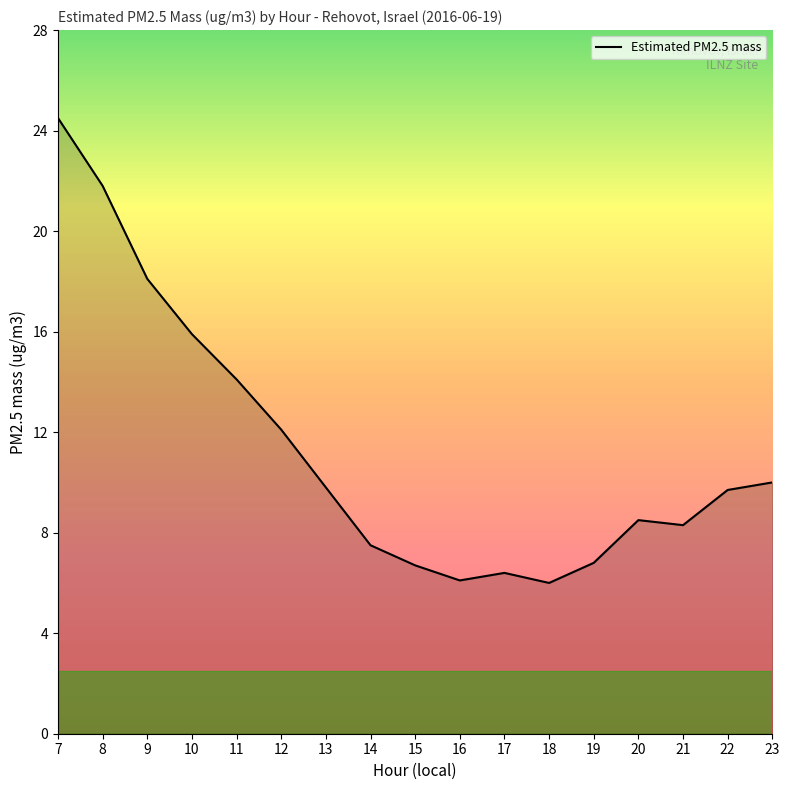

Where does the data first go above 9?

7